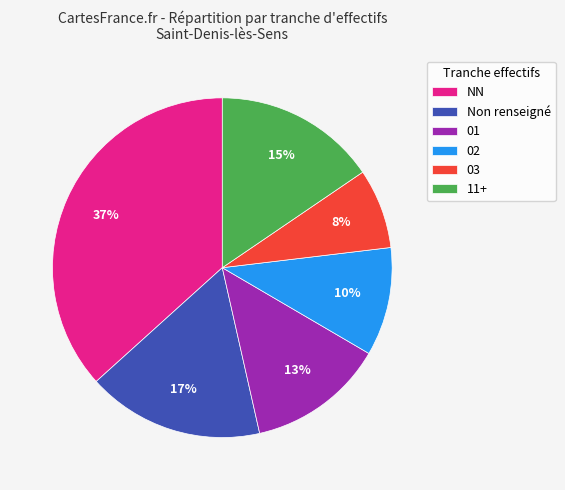

To the nearest percent, what percentage of the pie is 01?

13%